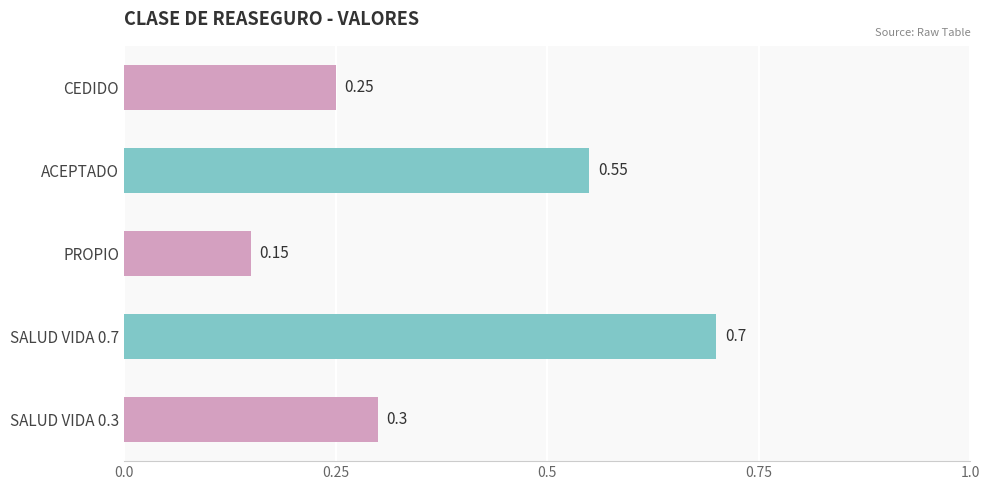

Rank the categories by value from highest to lowest.

SALUD VIDA 0.7, ACEPTADO, SALUD VIDA 0.3, CEDIDO, PROPIO